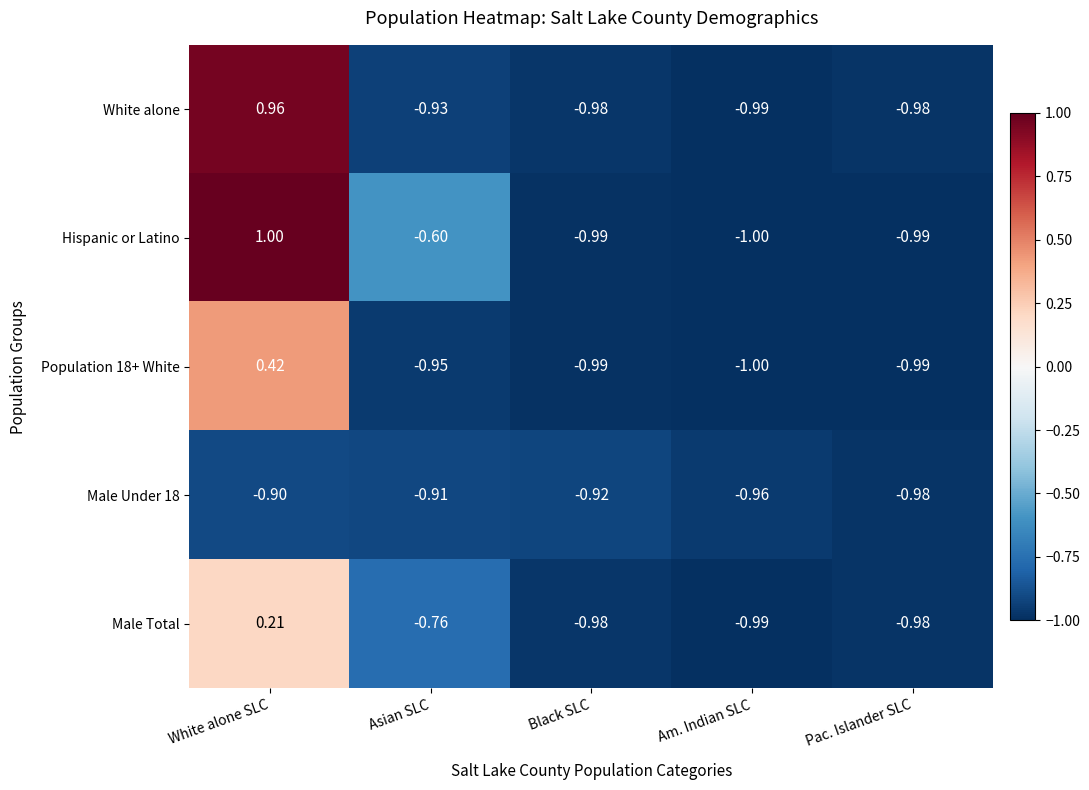

Which series has the largest total across all categories?

Hispanic or Latino